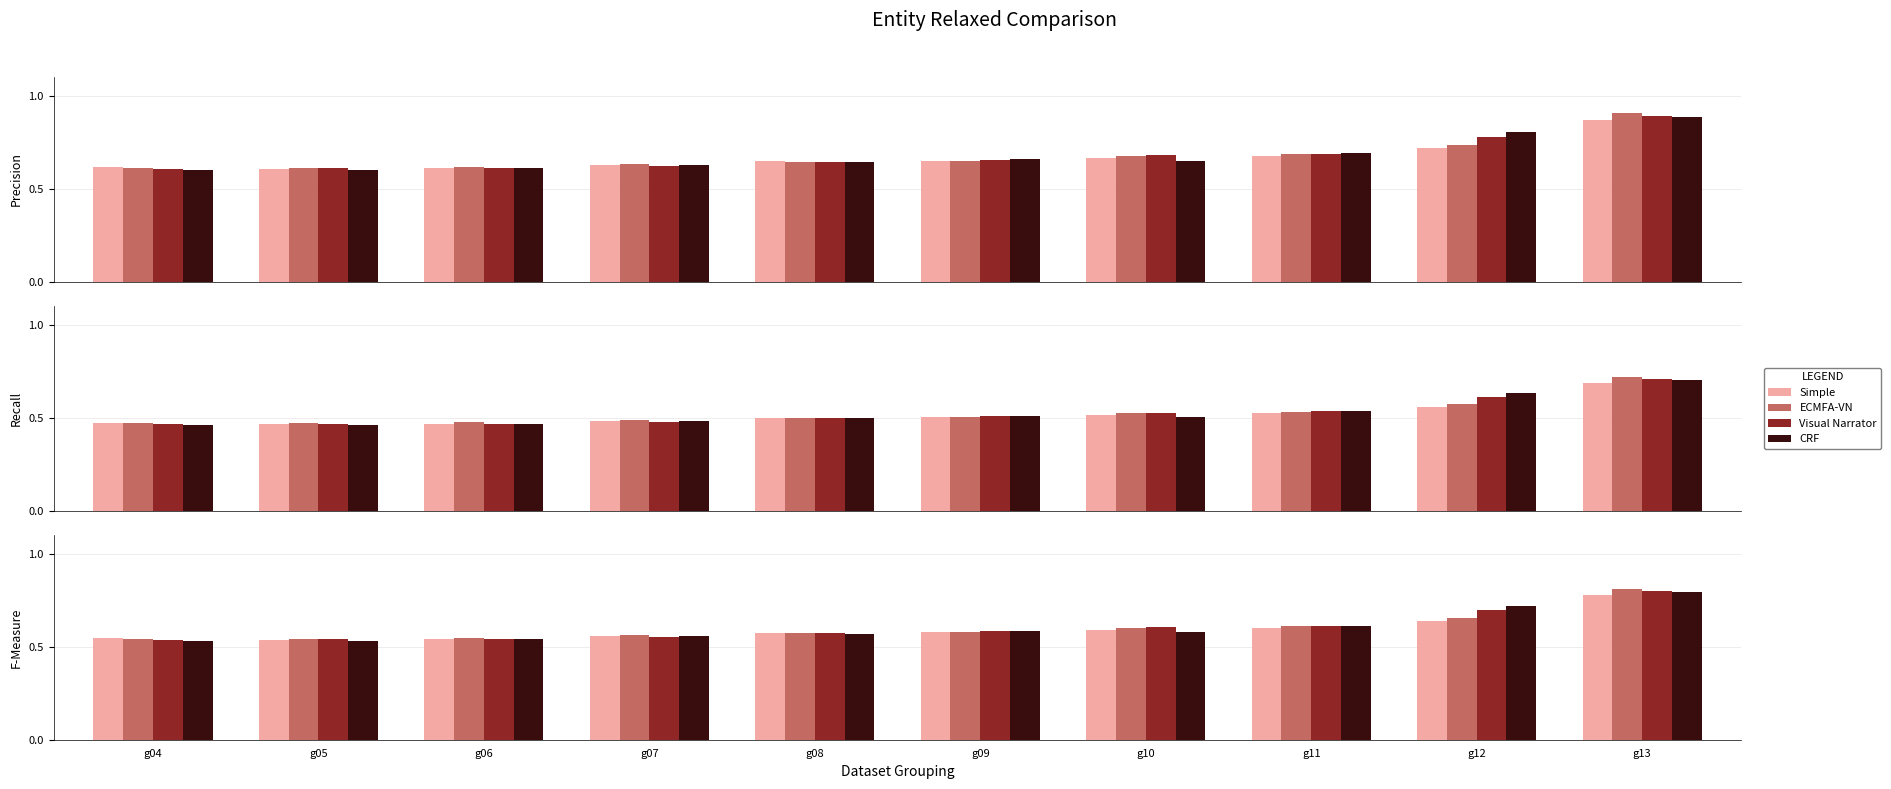

Does the chart contain stacked bars?

No